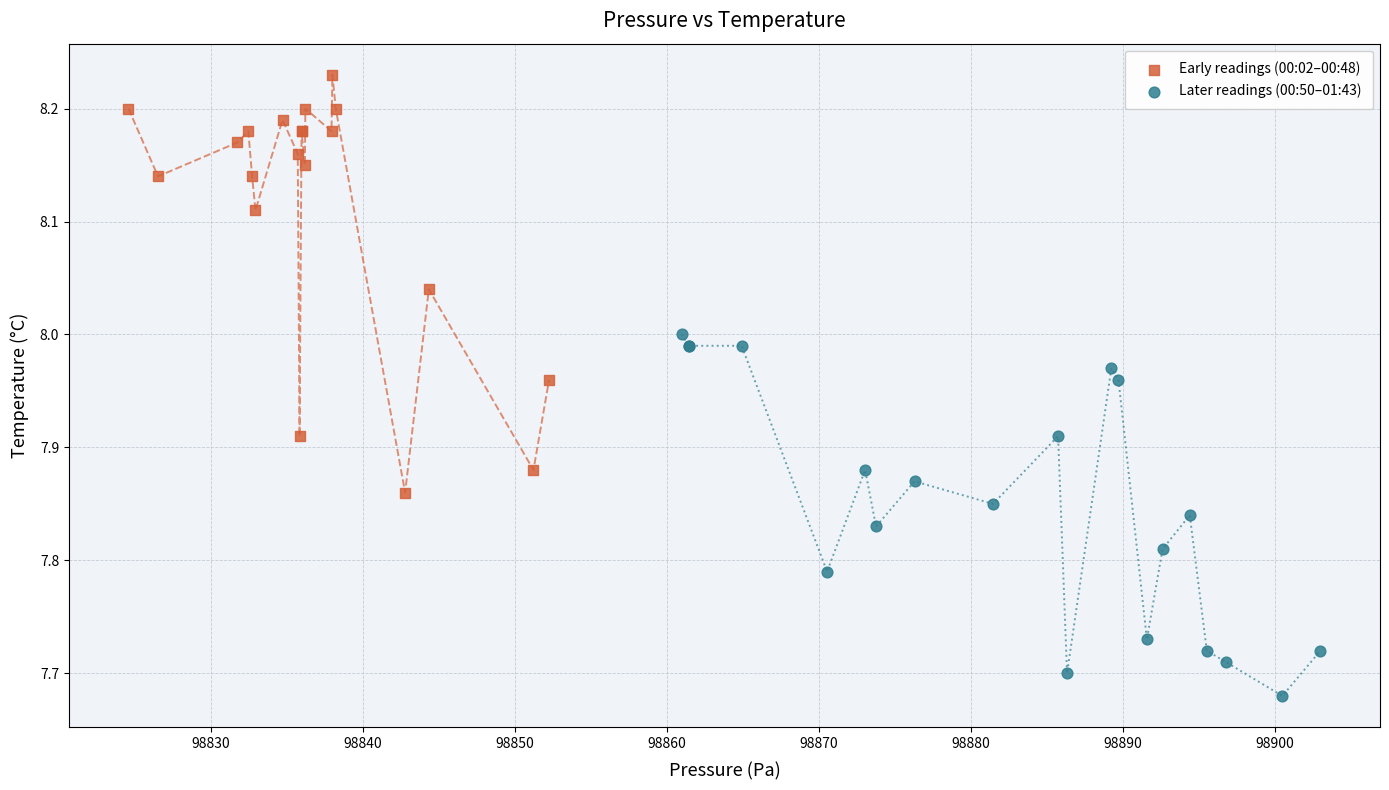

Which series reaches the minimum Y coordinate?

Later readings (00:50–01:43)